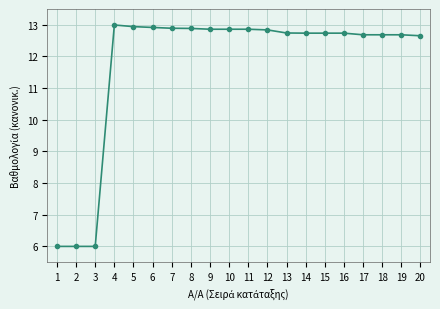

How many distinct data groups are displayed?

1